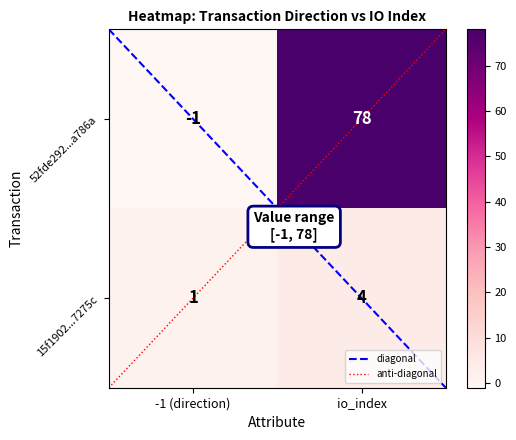

What is the average value of the 52fde292b8f945a7db21d21fef8376ed37a786a series?

38